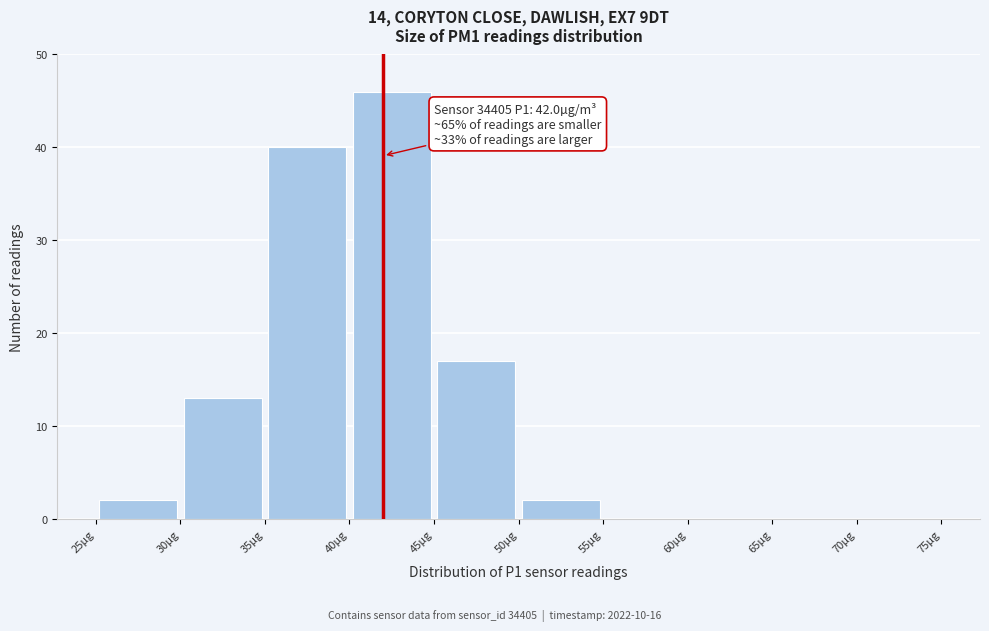

Which range on the x-axis has the tallest bar?

40 to 45